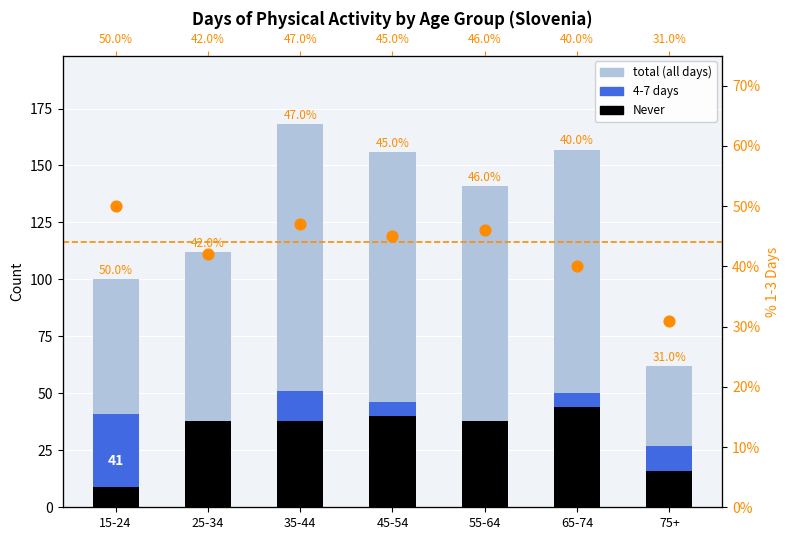

Which series reaches the minimum Y coordinate?

Never